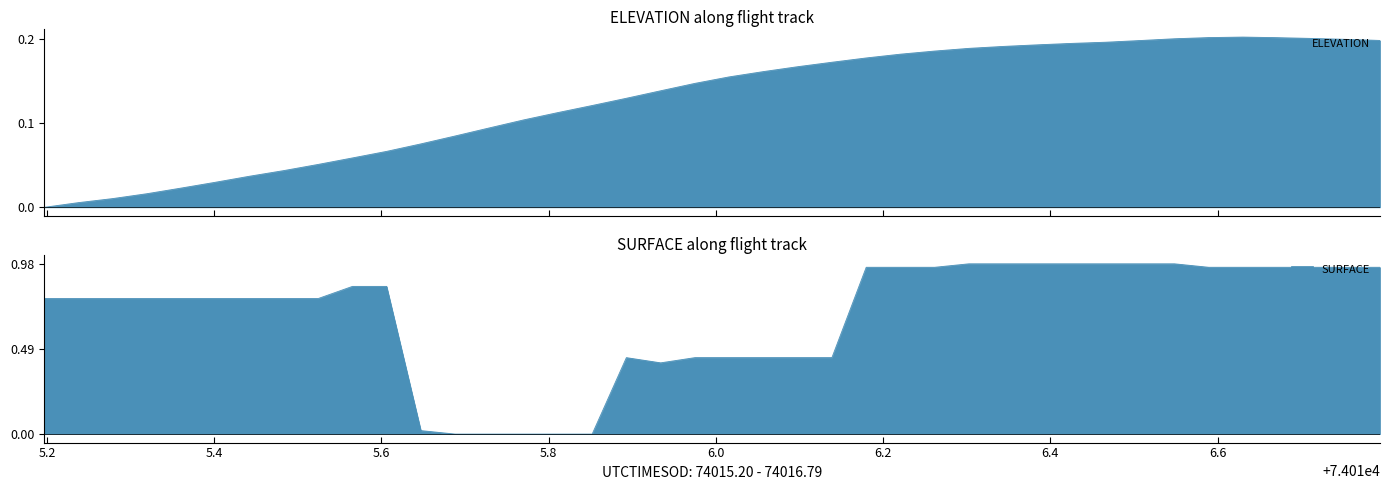

Which series has the largest total across all categories?

SURFACE